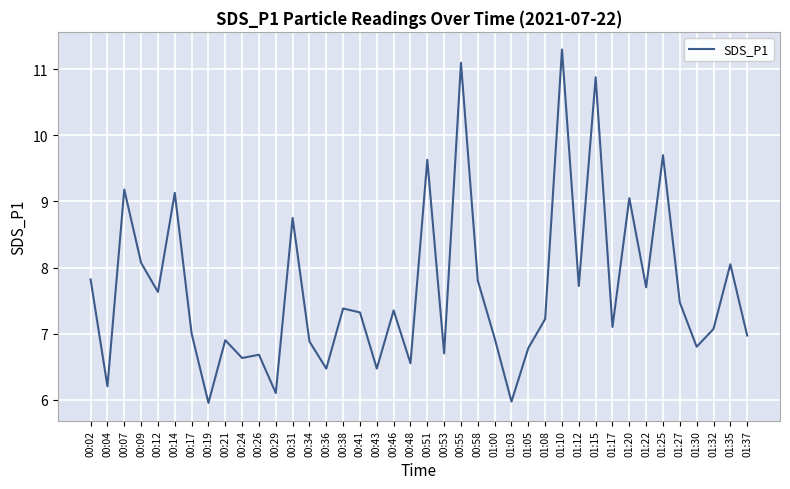

What is the average value?

7.7